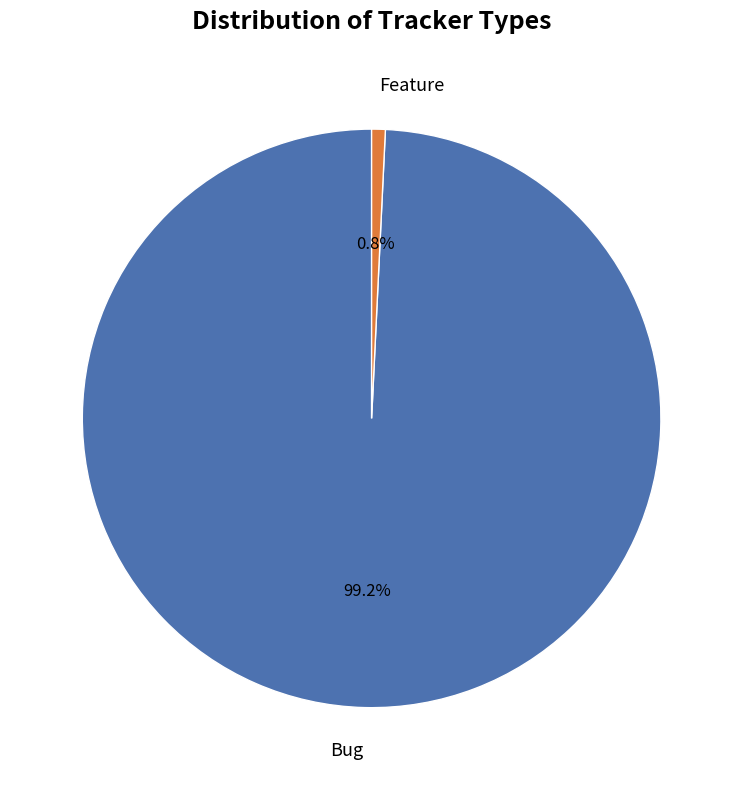

To the nearest percent, what percentage of the pie is Feature?

1%